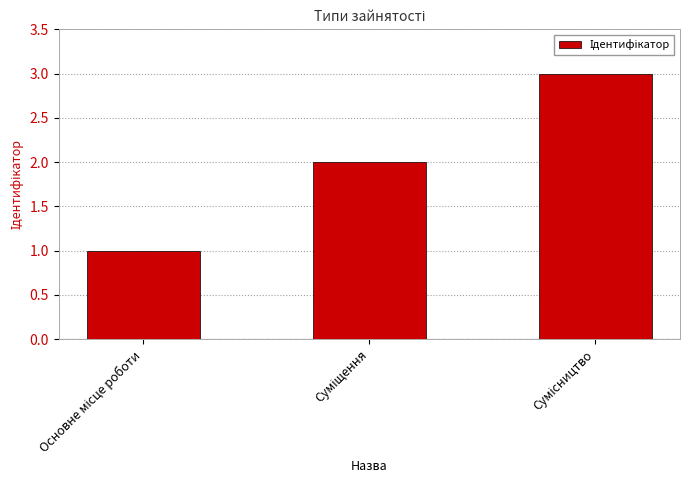

What is the sum of all values?

6